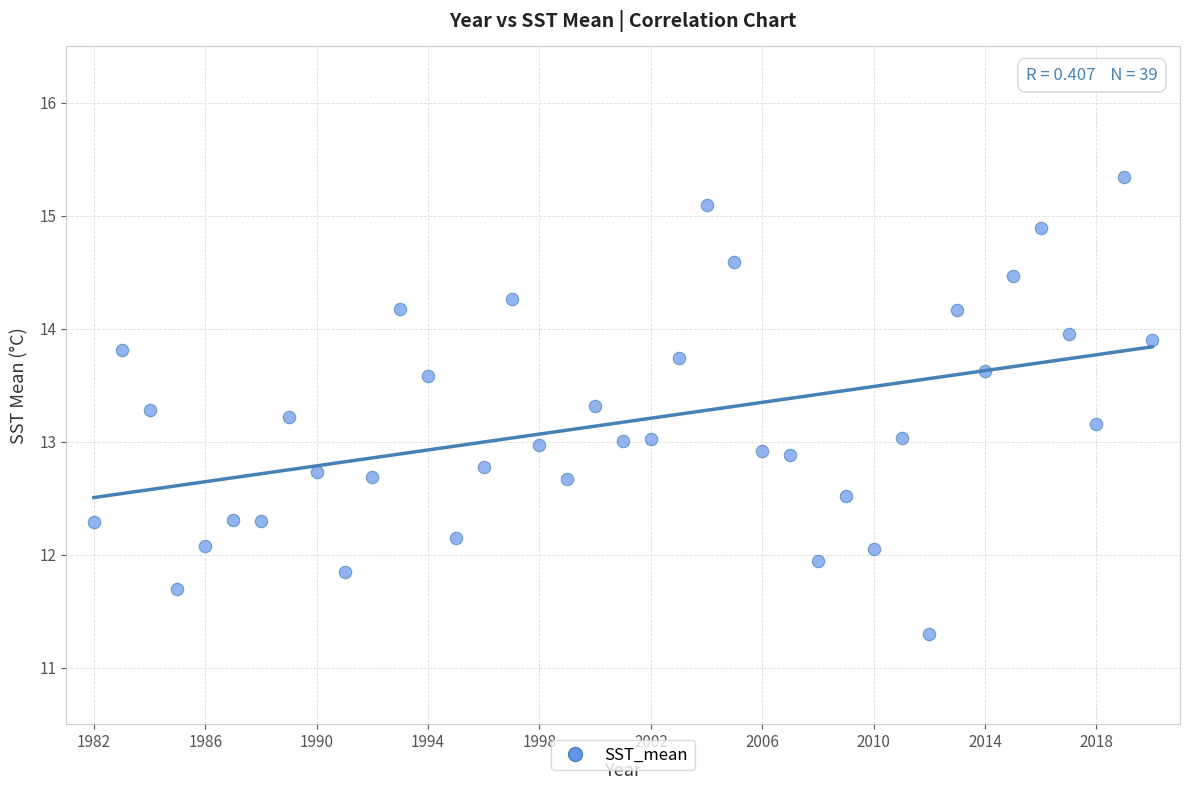

What is the range of Y values (max minus min)?

4.1